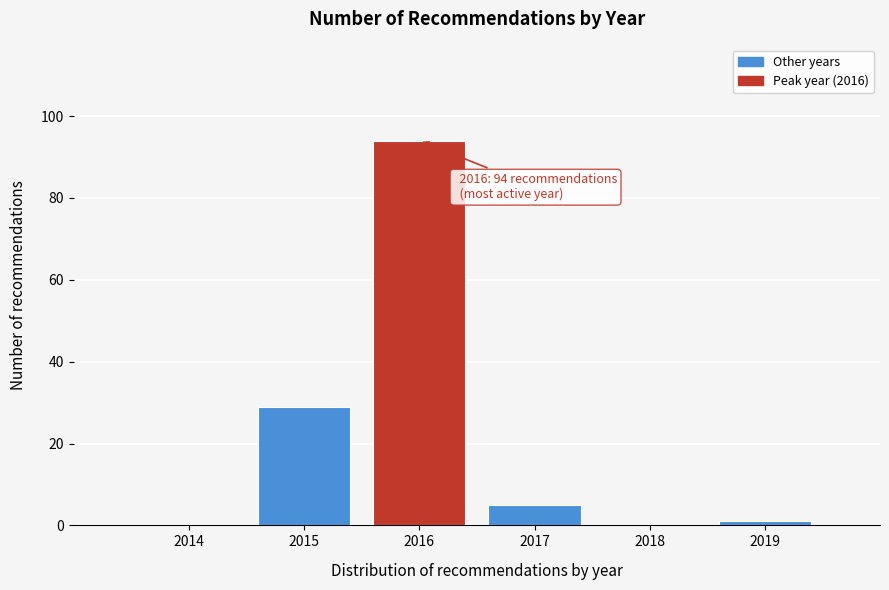

Reading left to right, transcribe all the data shown in this chart.

2014=0	2015=29	2016=94	2017=5	2018=0	2019=1